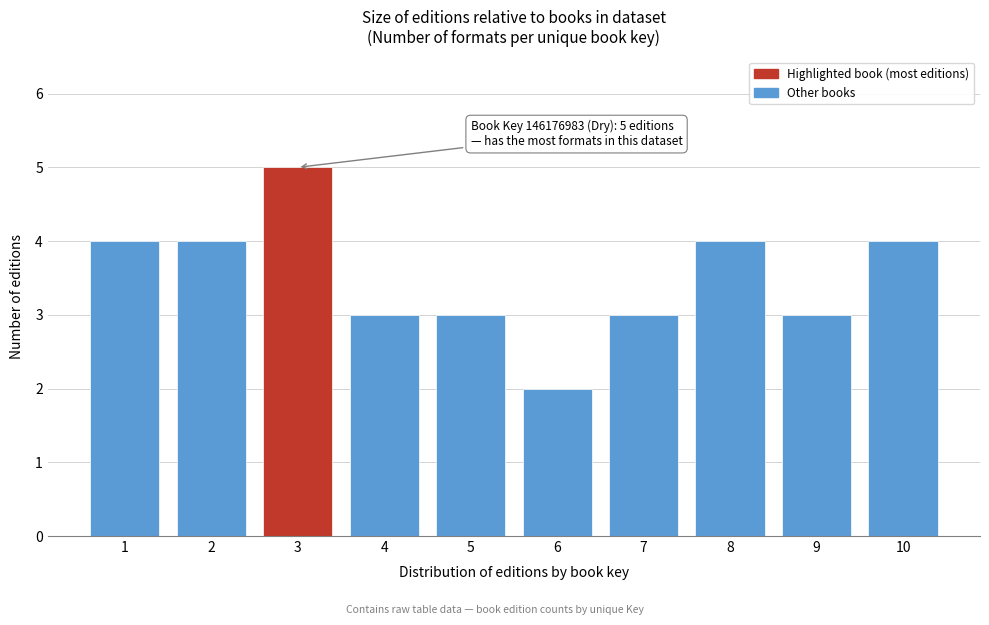

Reading right to left, extract all data points from this chart.

10=4	9=3	8=4	7=3	6=2	5=3	4=3	3=5	2=4	1=4